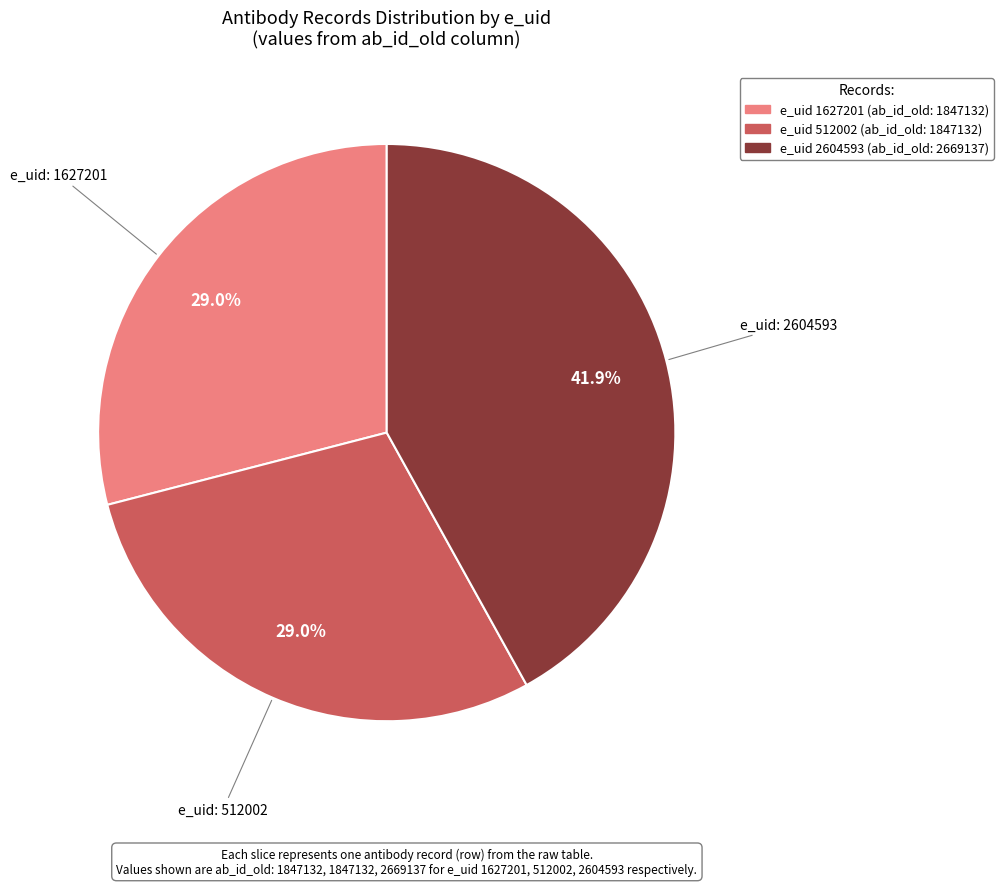

How many slices are in this pie chart?

3